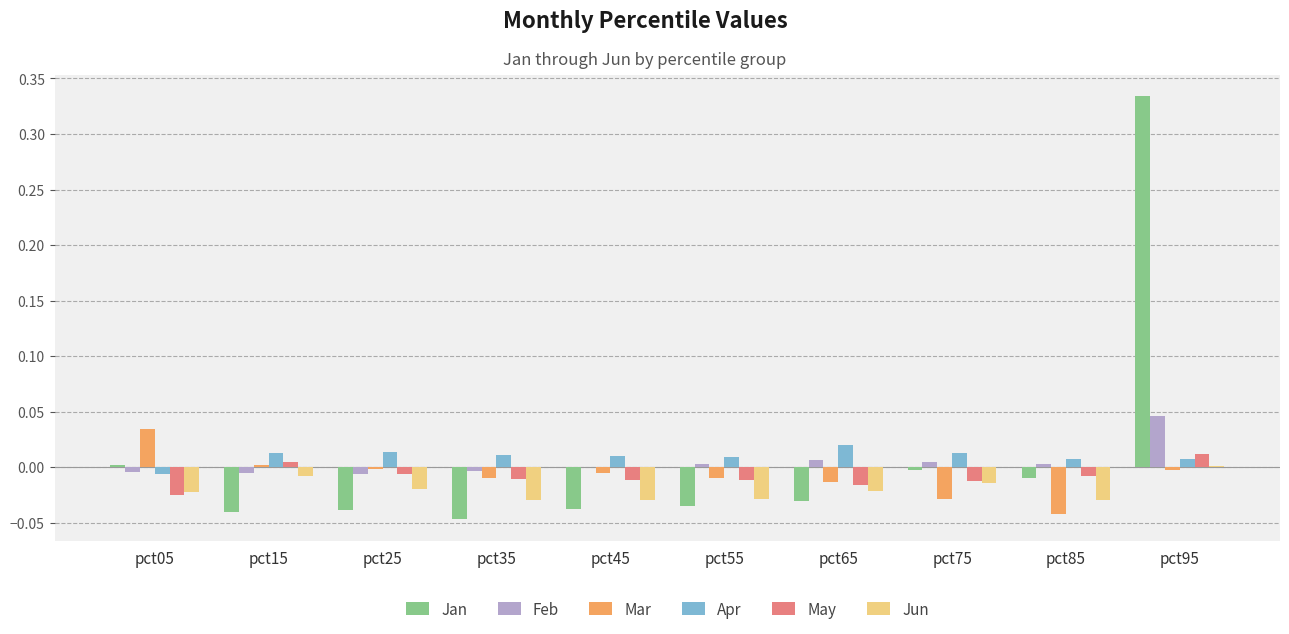

Which label corresponds to the largest value in the chart?

pct95